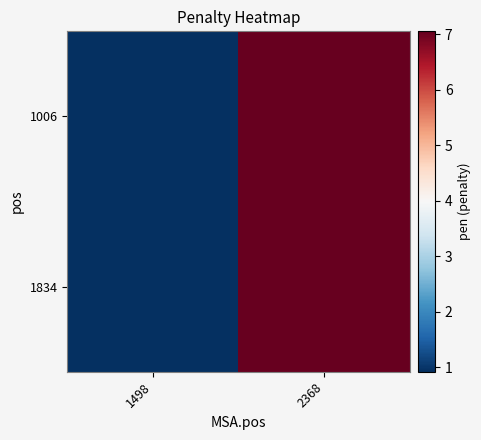

Count the number of categories in the chart.

2